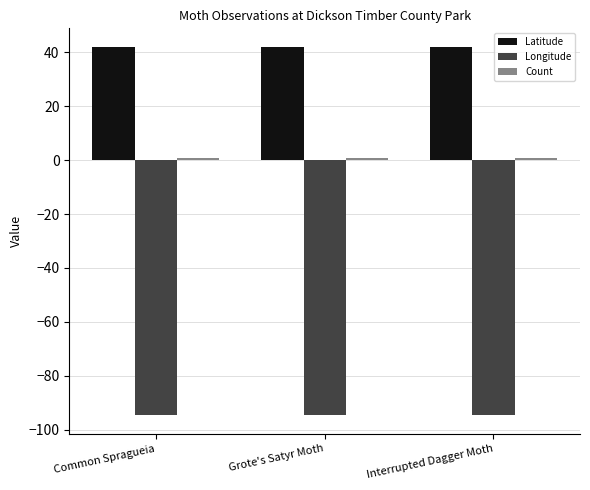

The value of Longitude at Common Spragueia is -94.7. True or false?

True